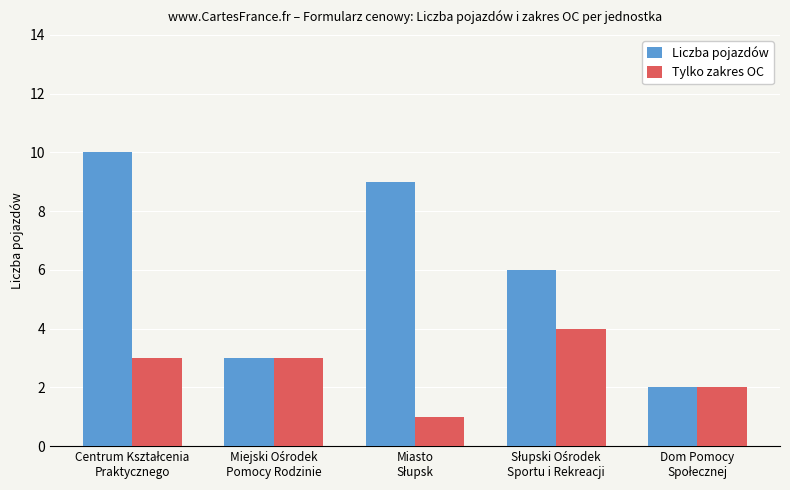

Which series has the largest range (max minus min)?

Liczba pojazdów